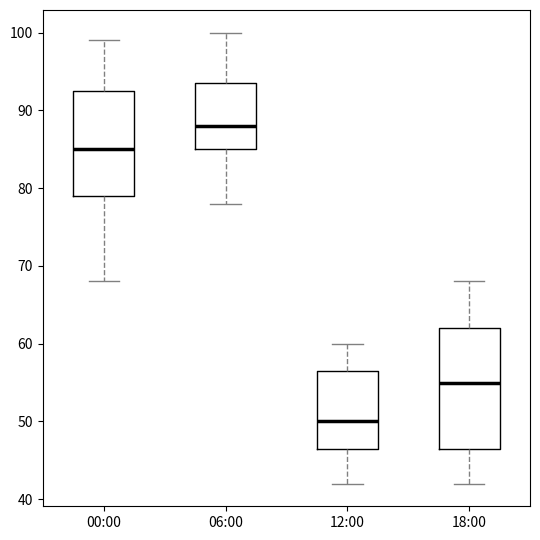

Comparing the boxes themselves (not the whiskers), which one is the tallest?

18:00